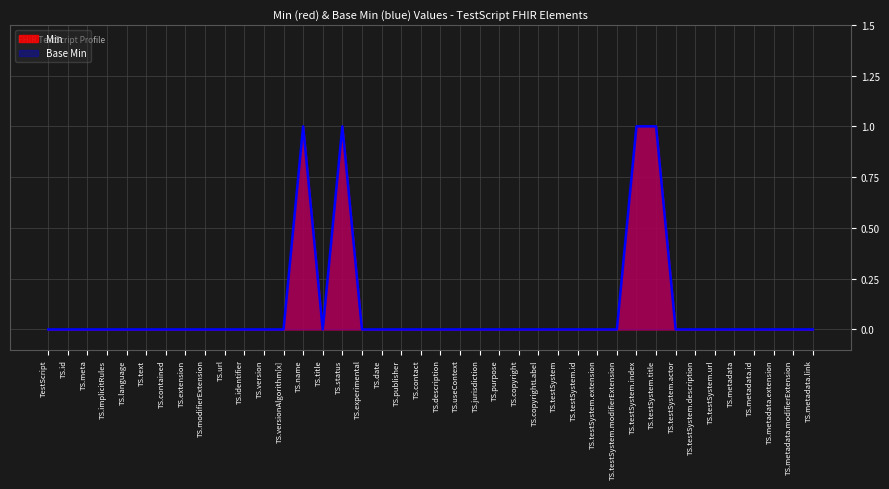

Rank the series by their maximum value, from highest to lowest.

Min, Base Min